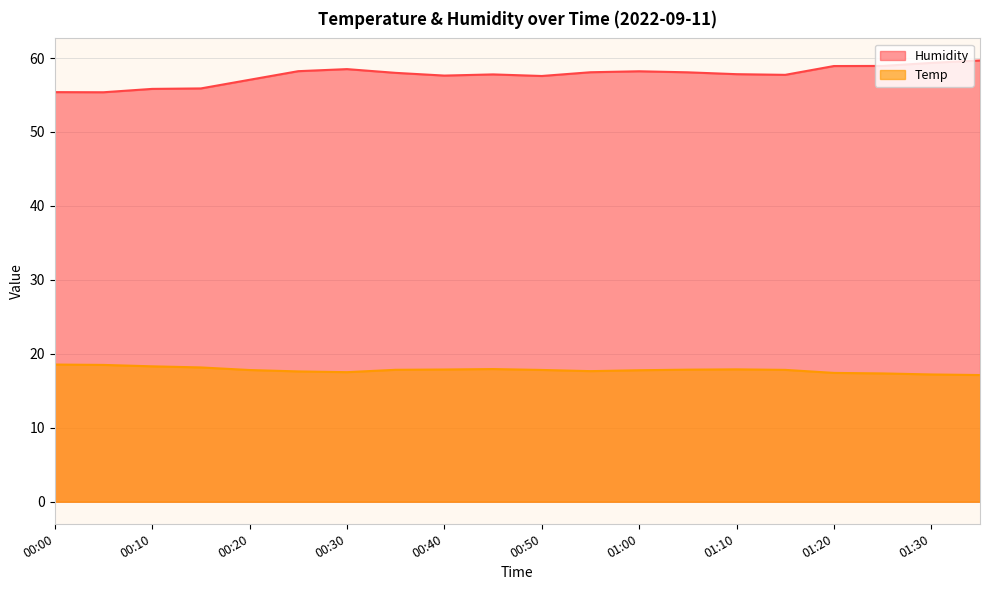

What is the label of the 11th point from the left?

00:50